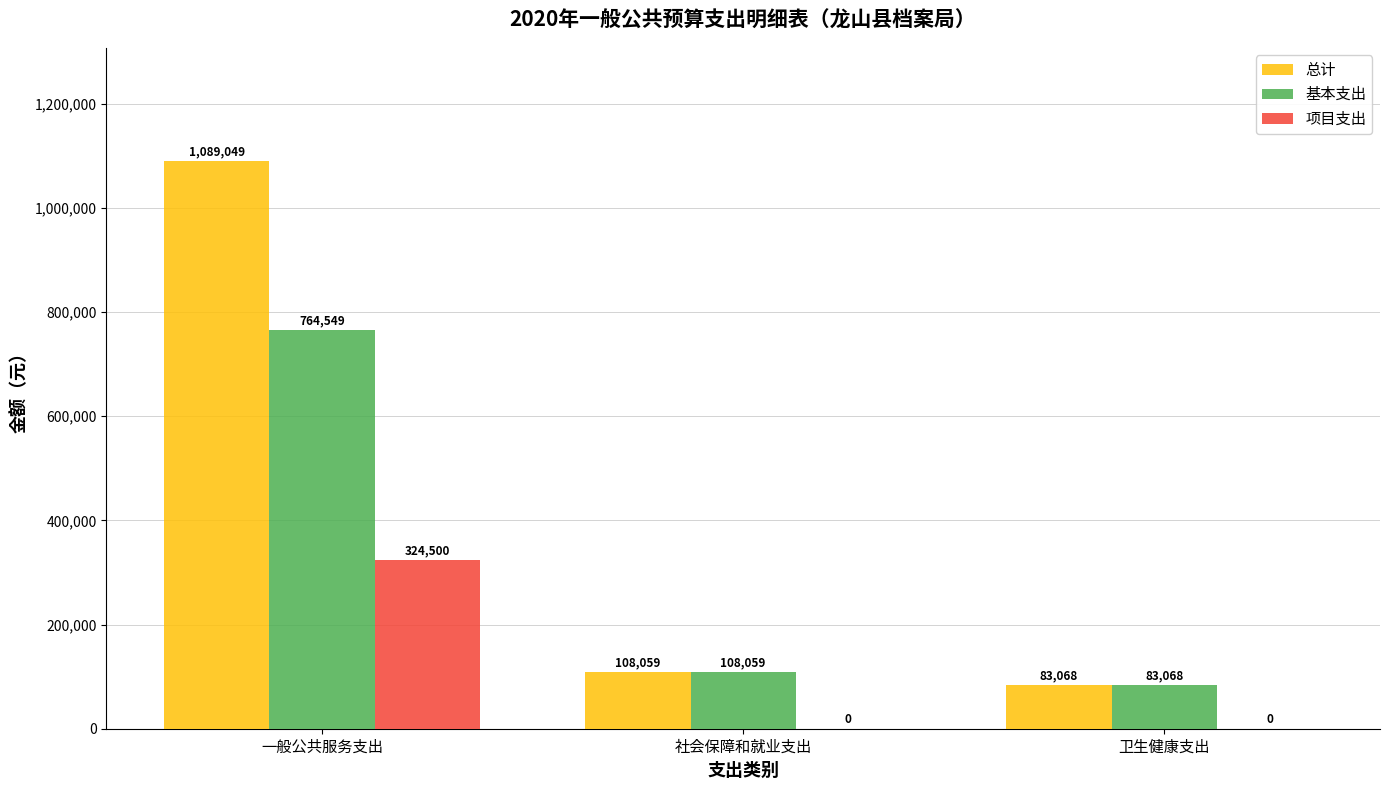

Are the bars grouped side by side (vs. stacked)?

Yes